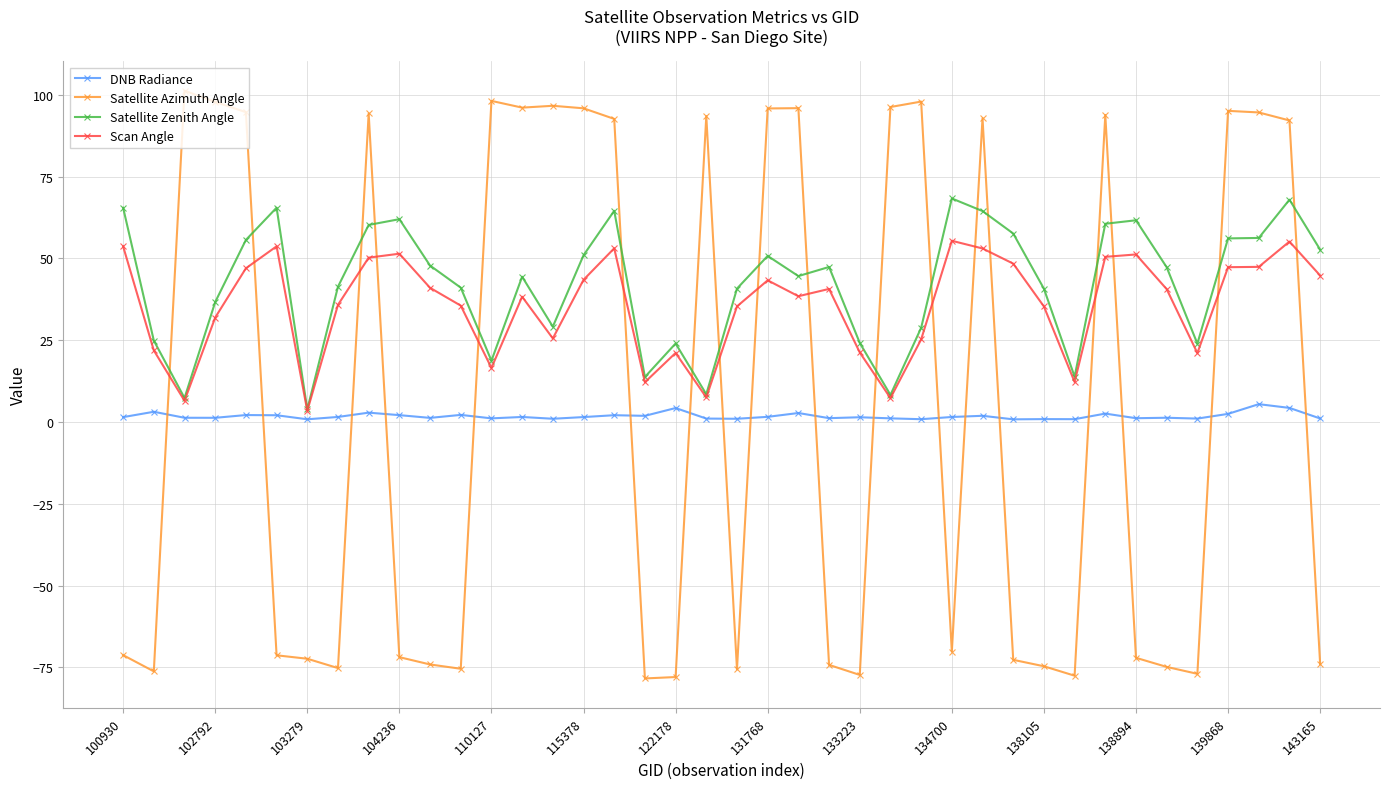

Does the chart have visible grid lines?

Yes